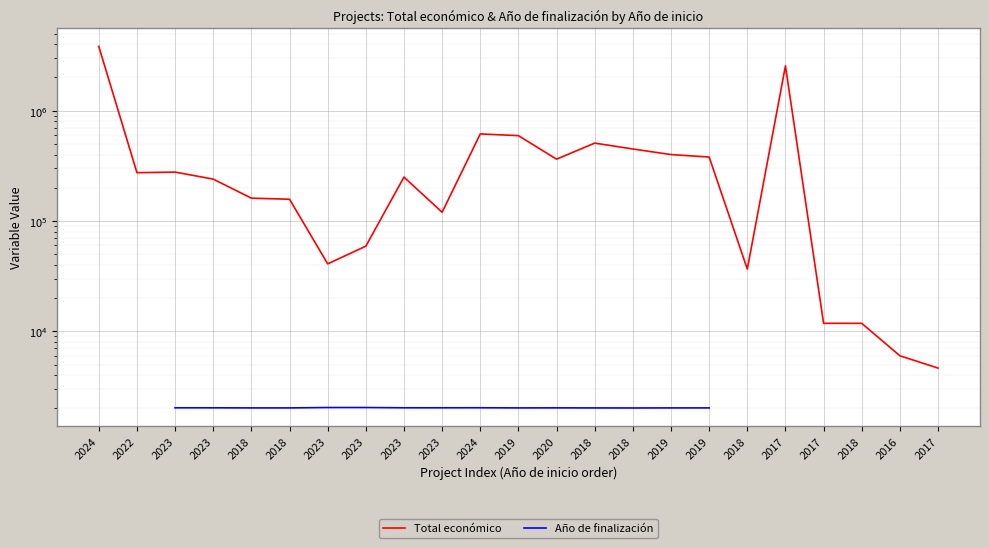

Which category has the highest value across all series?

2024